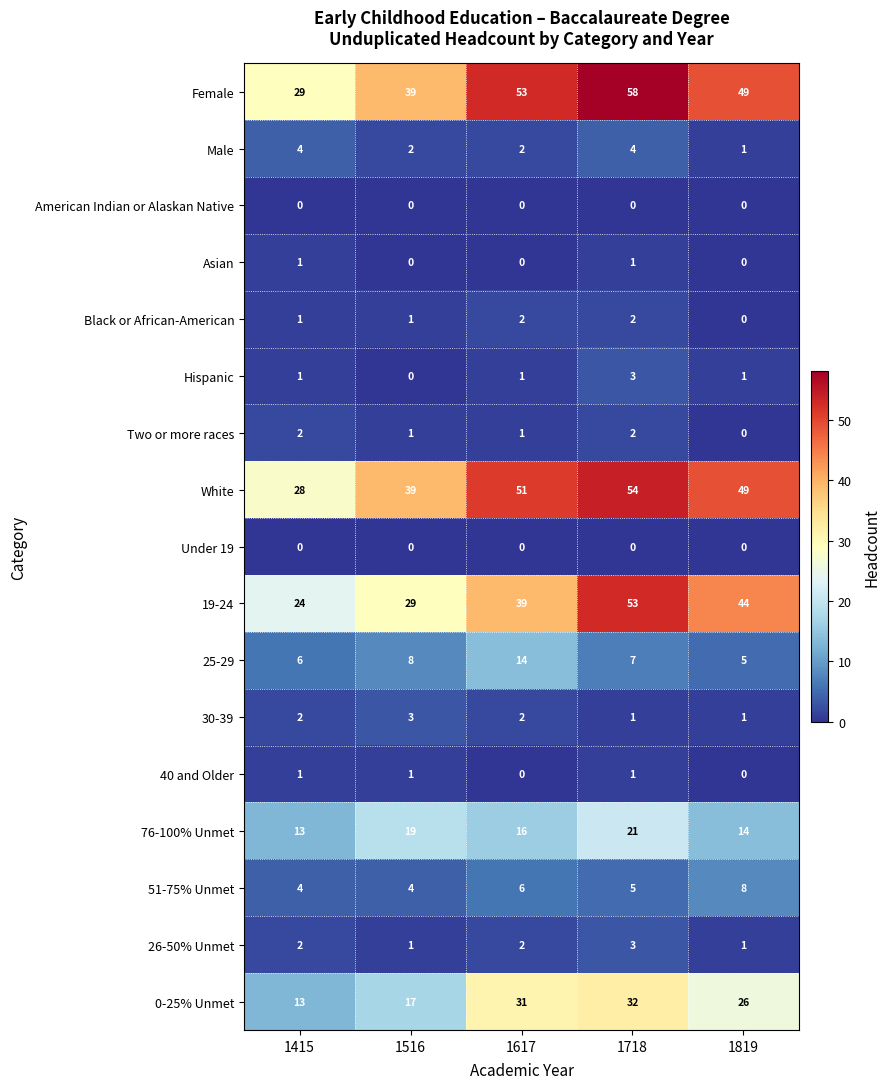

What is the lowest value of the White series?

28